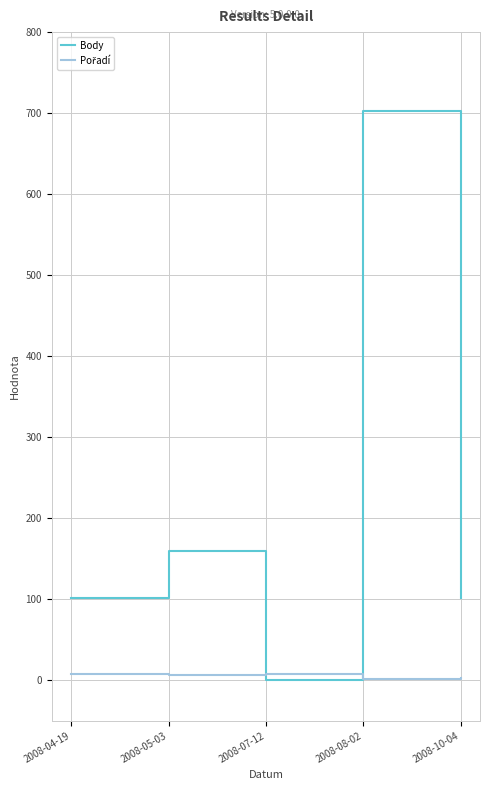

Does the chart display data point markers on the line(s)?

No